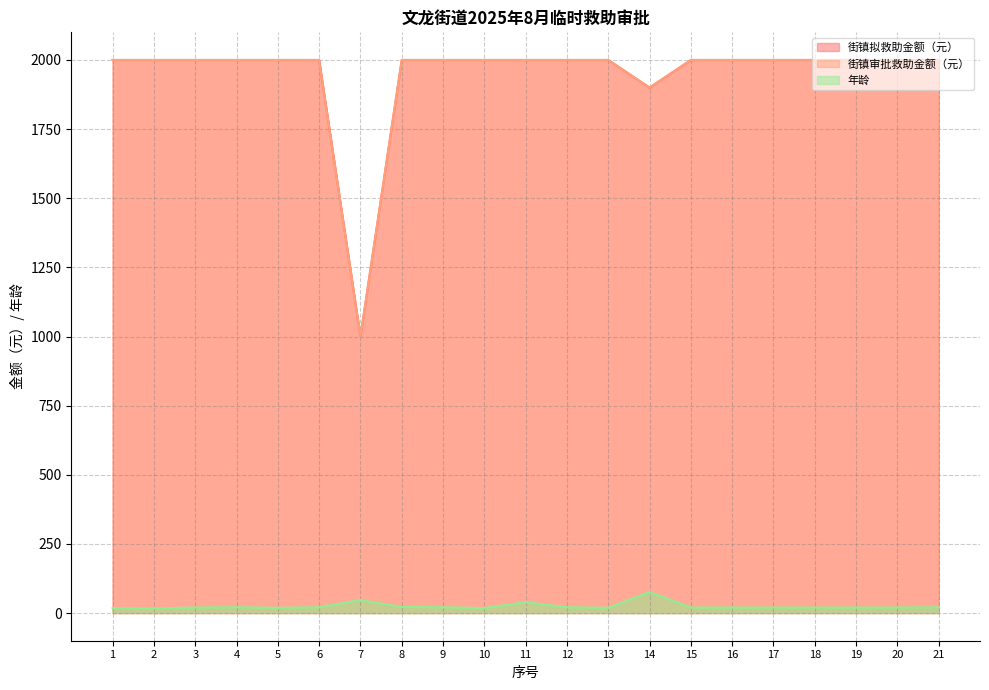

True or false: 街镇拟救助金额（元） and 年龄 cross at least once.

False